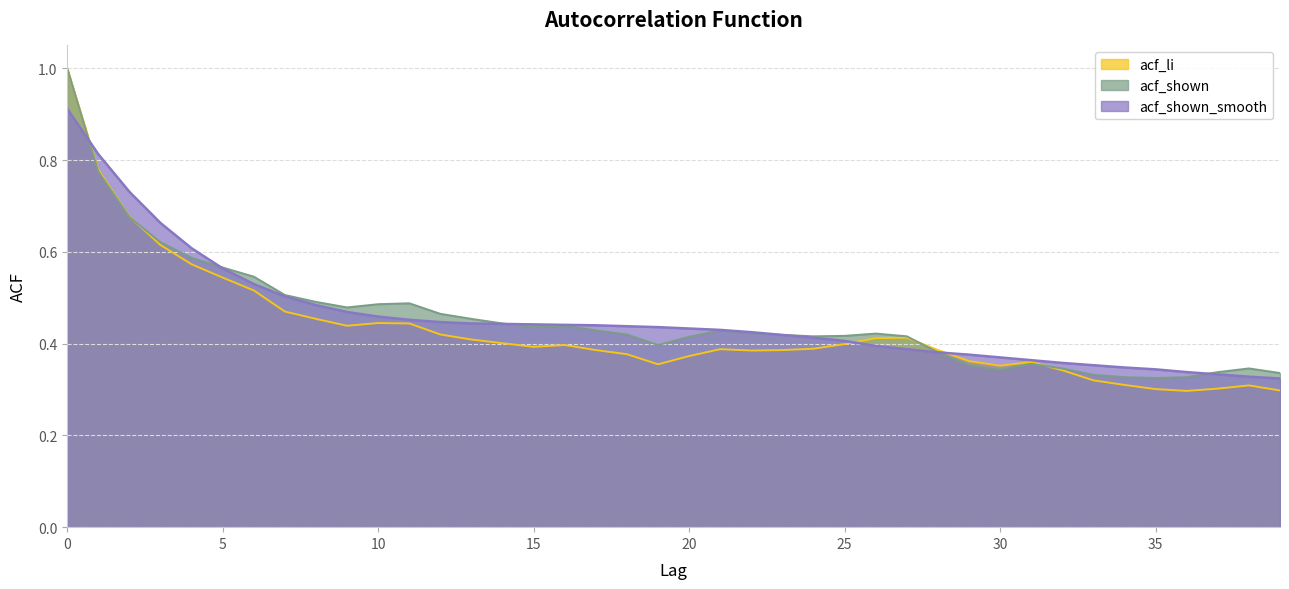

Is it true that acf_shown_smooth equals 0.4 at 14?

True